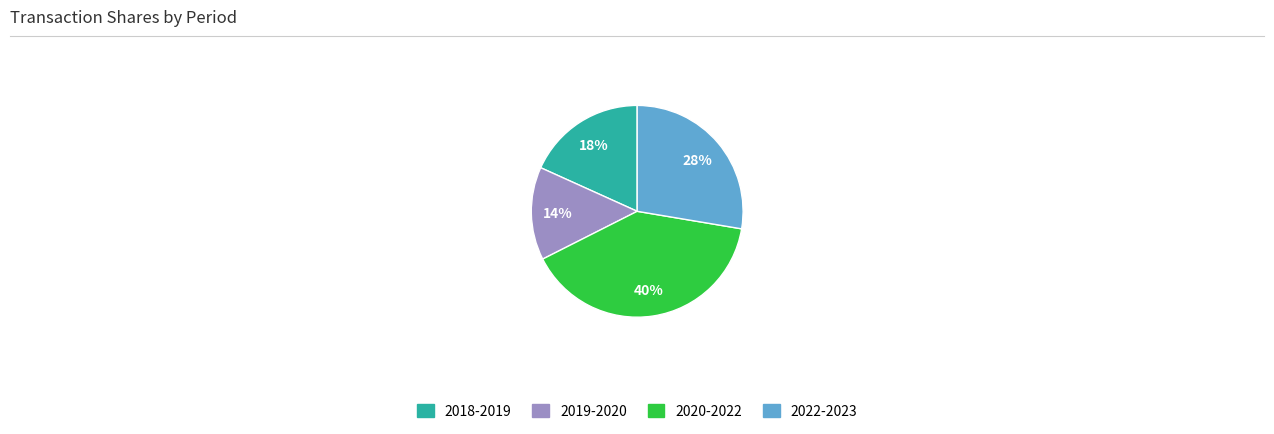

To the nearest percent, what is the average slice percentage?

25%